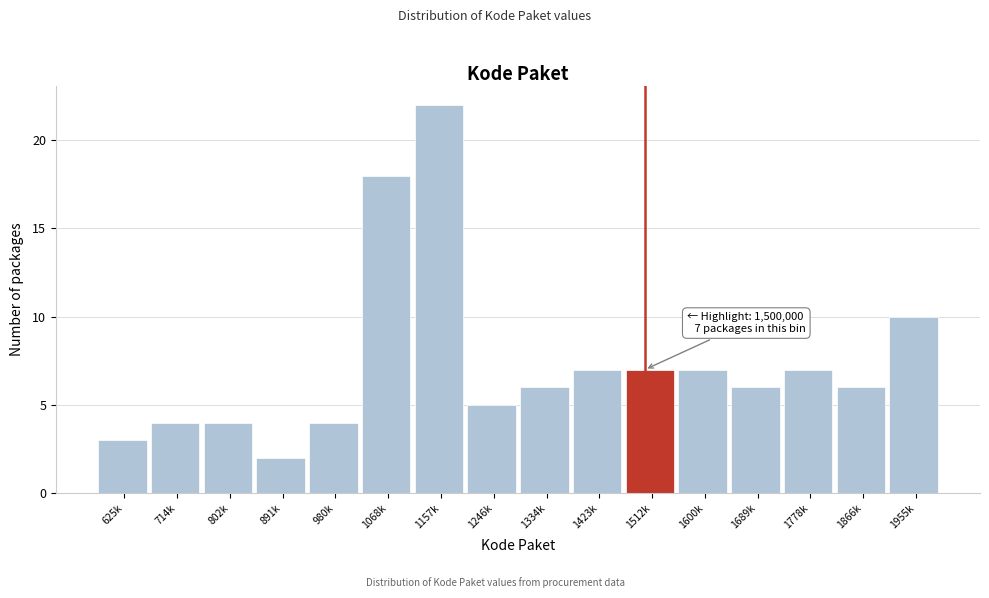

Reading left to right, transcribe all the data shown in this chart.

3	4	4	2	4	18	22	5	6	7	7	7	6	7	6	10